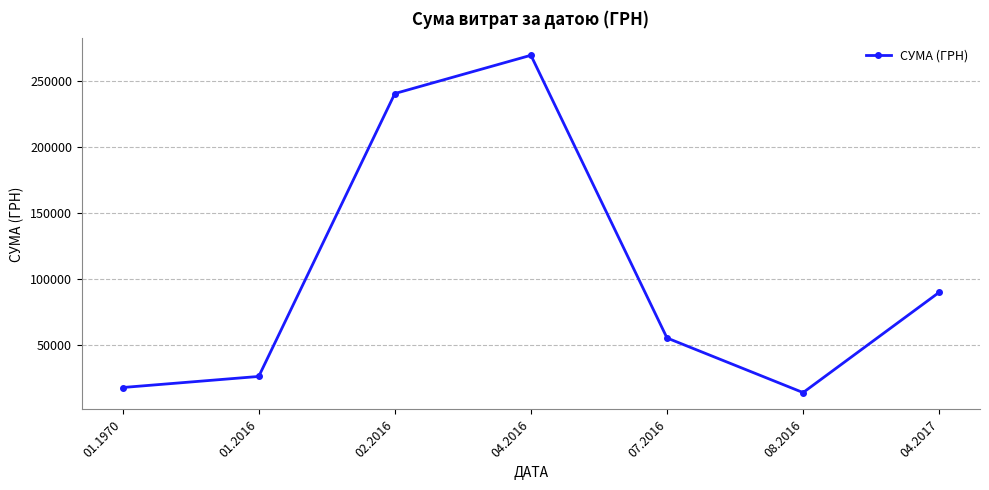

Rank the categories by value from lowest to highest.

08.2016, 01.1970, 01.2016, 07.2016, 04.2017, 02.2016, 04.2016